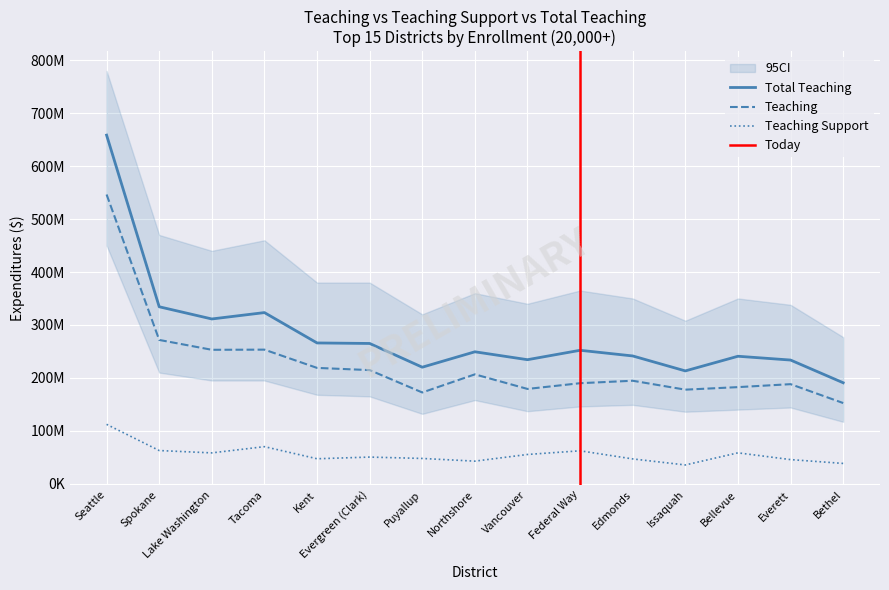

True or false: Teaching Support has more than 0 points higher than both neighbors.

True